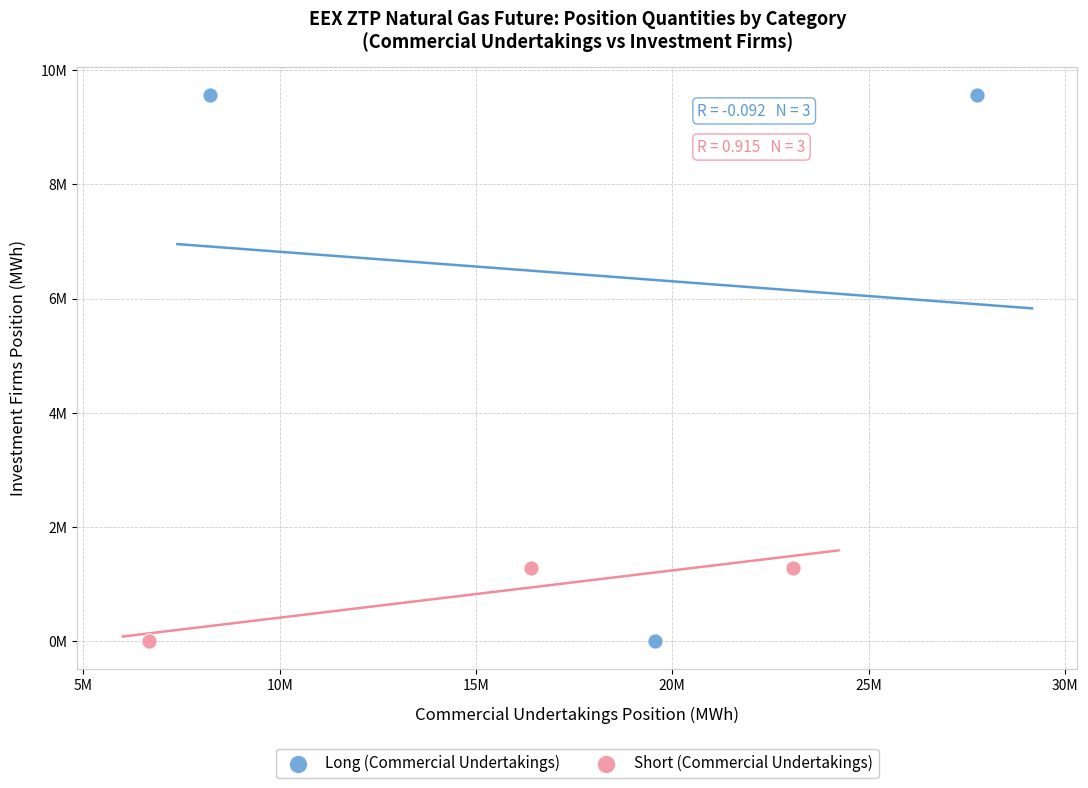

Which series contains the highest Y value?

Long (Commercial Undertakings)